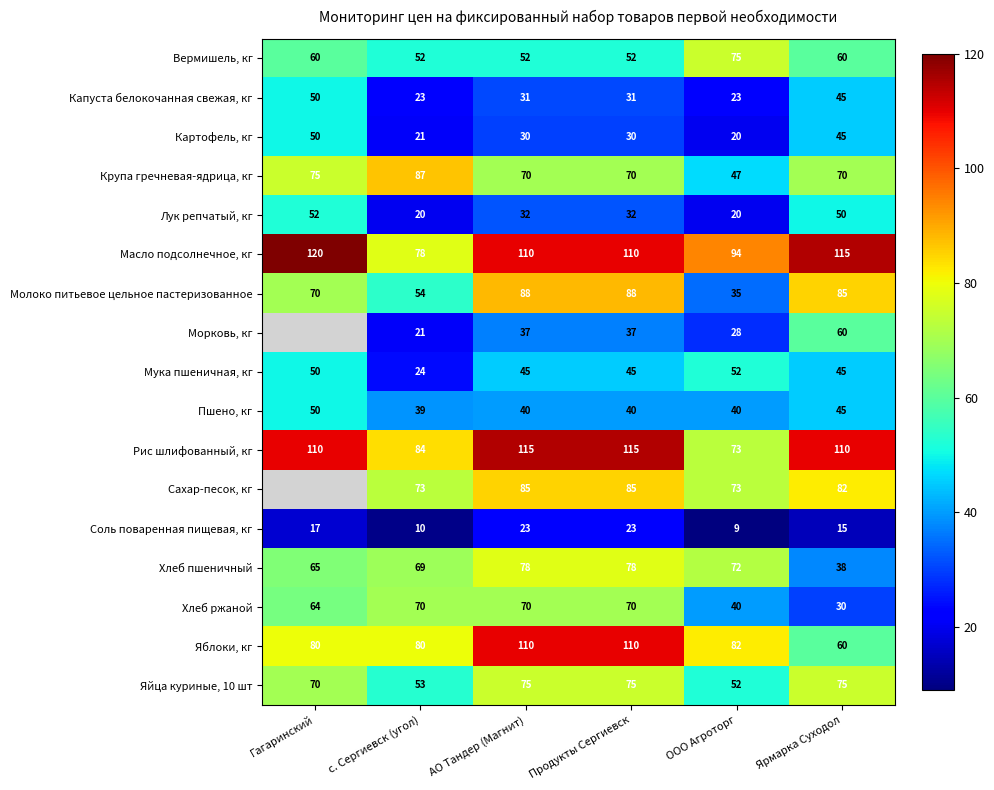

Which series changed the most between с. Сергиевск (угол) and Ярмарка Суходол?

Хлеб ржаной